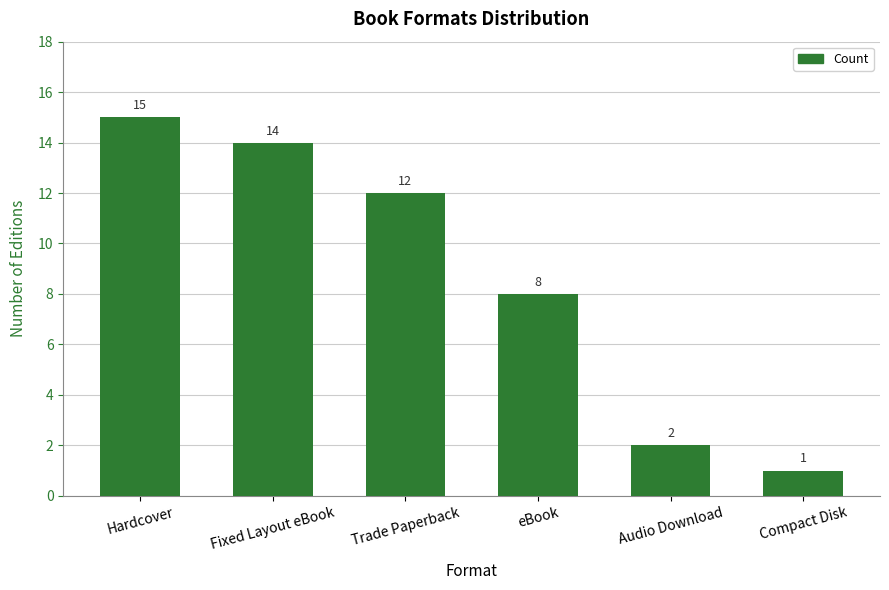

What is the label of the 6th bar from the right?

Hardcover